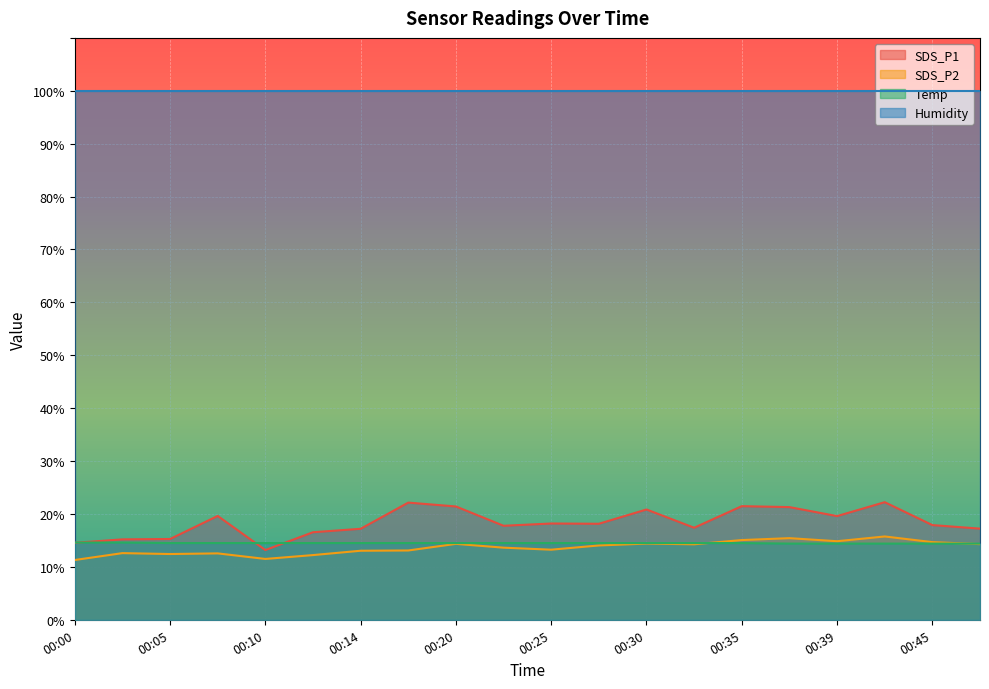

Is the value of SDS_P1 at 00:32 greater than the value of Temp at 00:37?

Yes